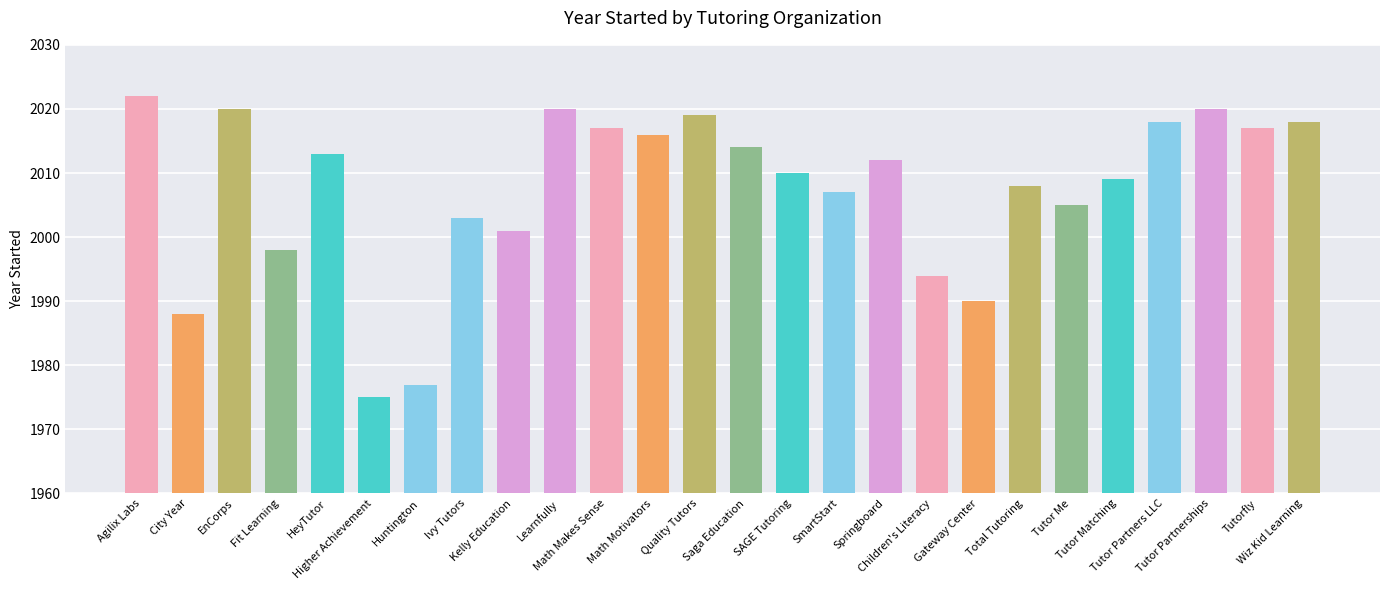

What position from the right is SmartStart?

11